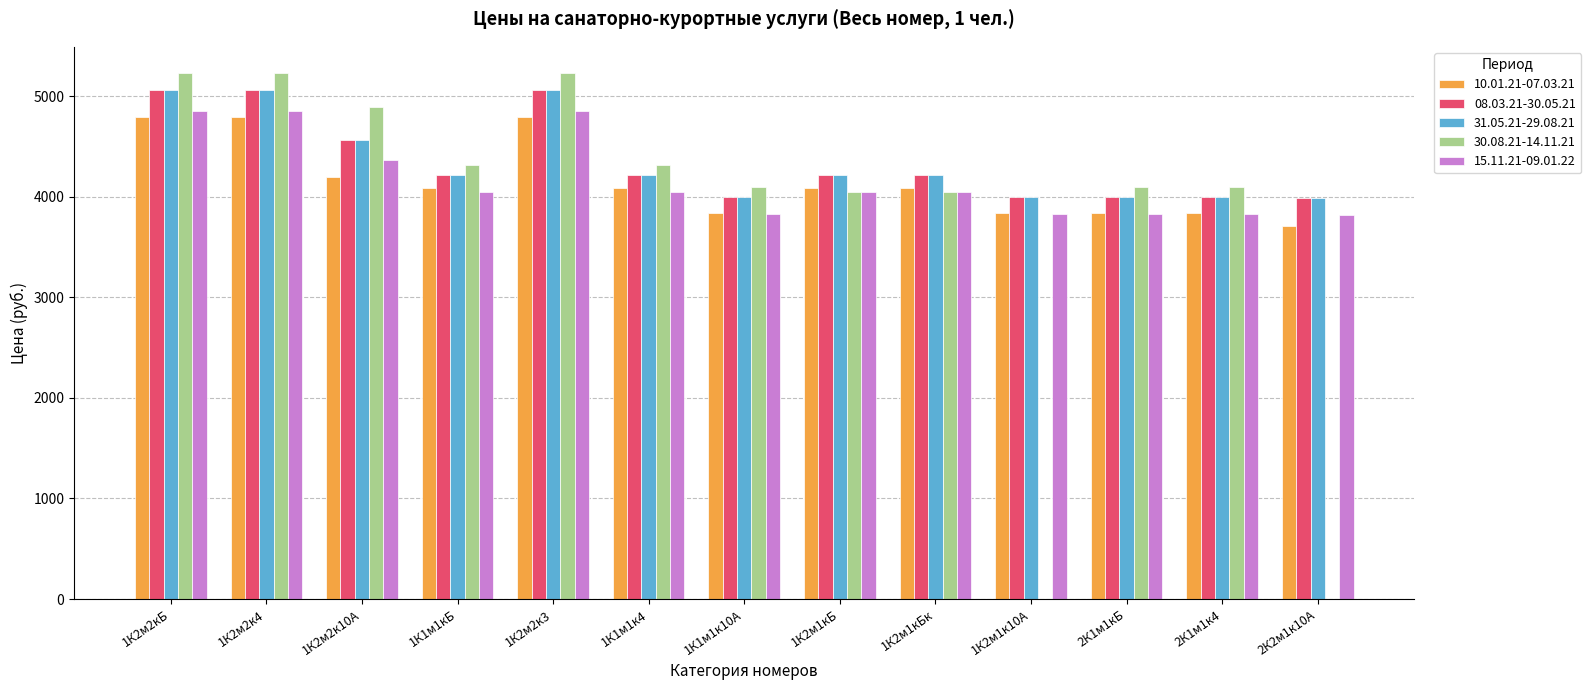

What is the maximum value shown in the chart?

5230